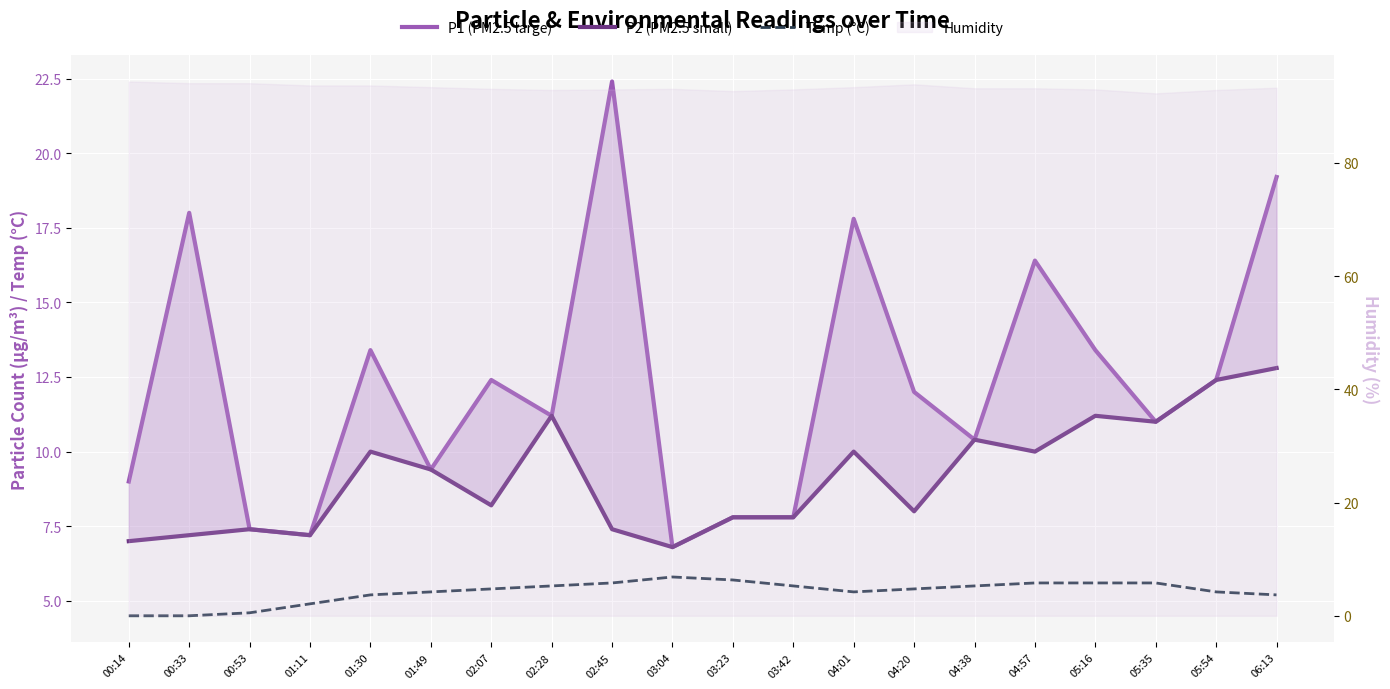

In P2 (PM2.5 small), how many points are lower than both neighbors (excluding endpoints)?

6